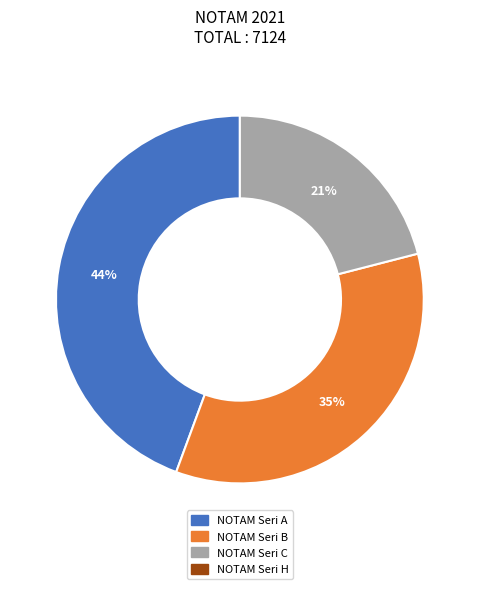

Is there any slice that represents more than half of the pie?

No